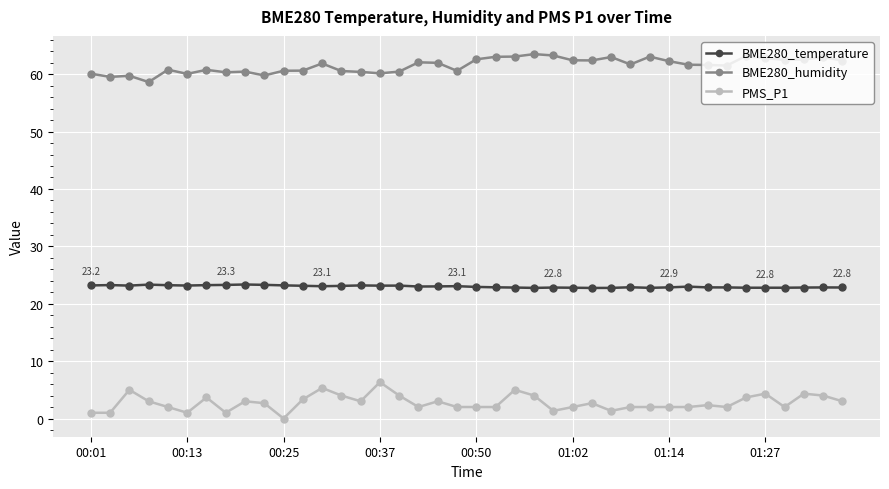

True or false: PMS_P1 and BME280_temperature cross at least once.

False